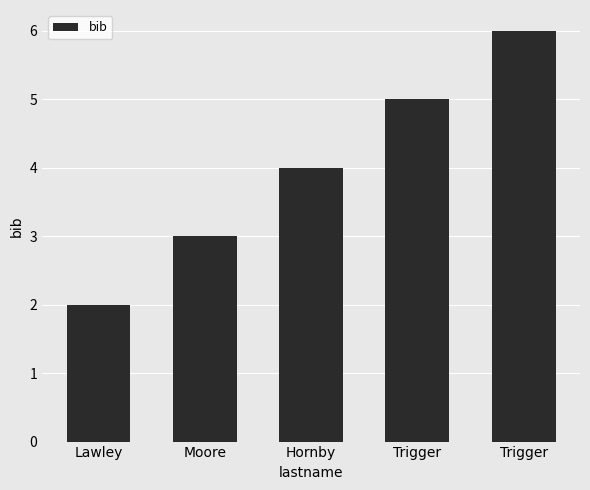

Does the chart contain any negative values?

No